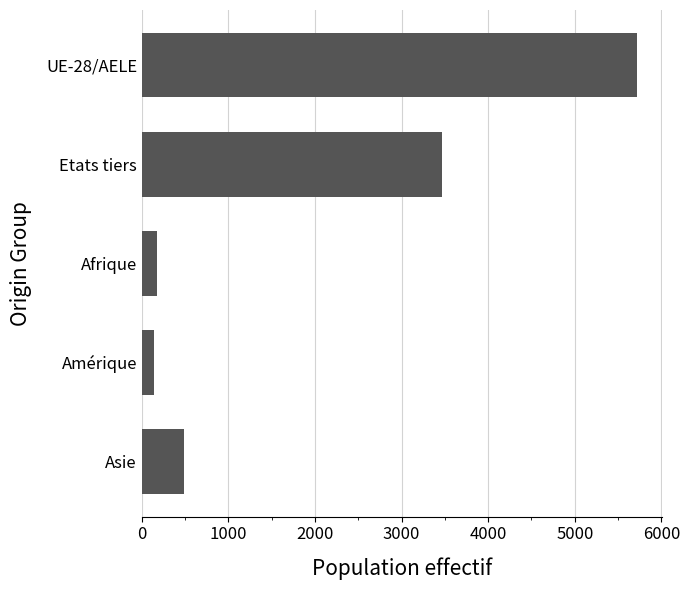

True or false: the data shows 490 at Asie.

True